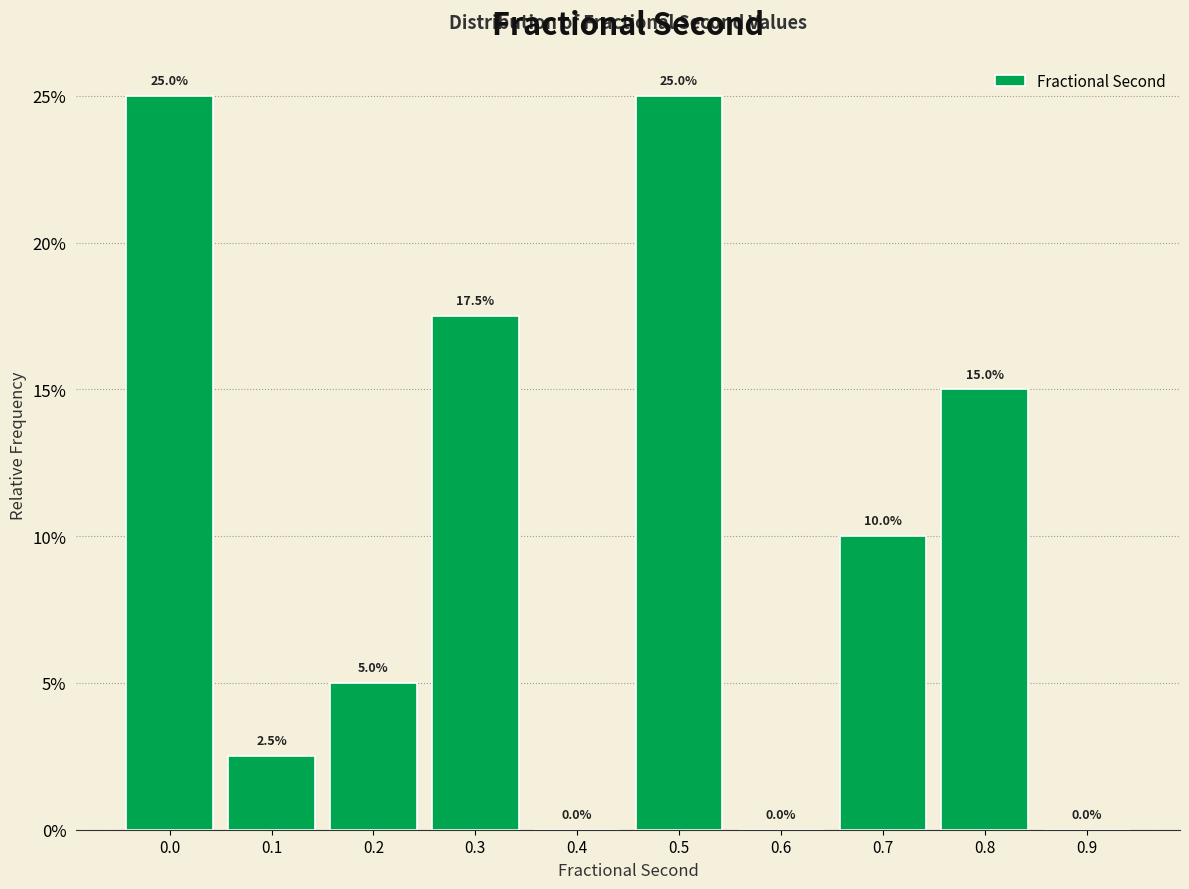

Reading left to right, what are all the values shown in this chart?

0.0=25.0	0.1=2.5	0.2=5.0	0.3=17.5	0.4=0.0	0.5=25.0	0.6=0.0	0.7=10.0	0.8=15.0	0.9=0.0